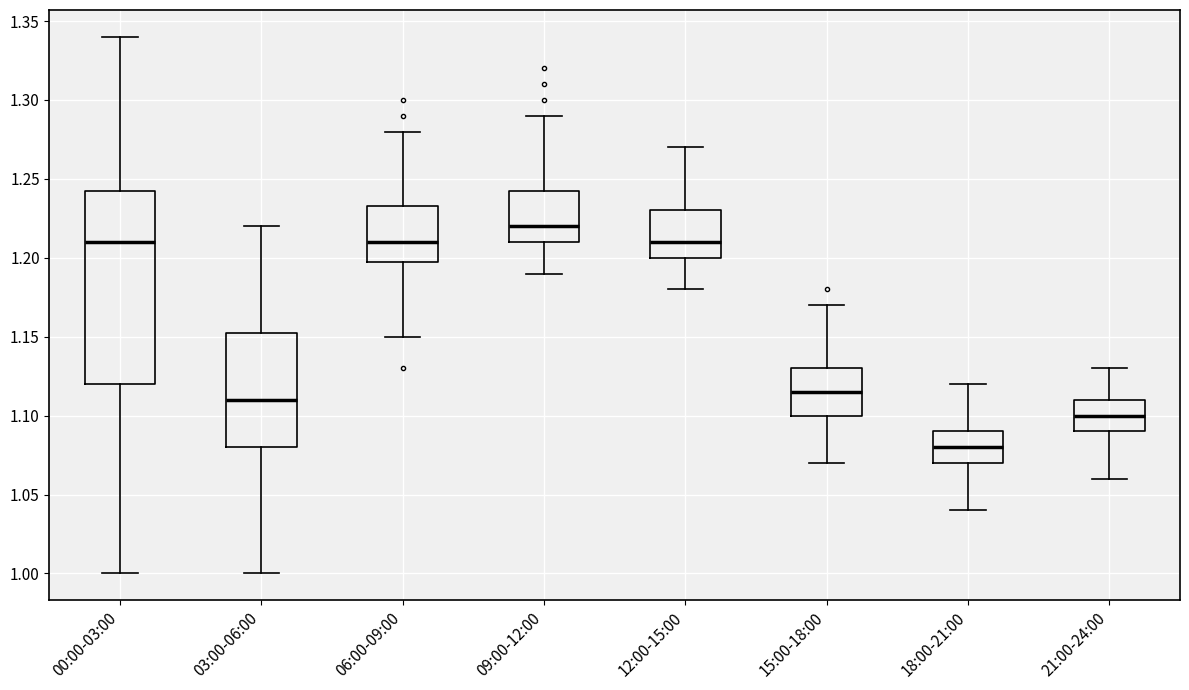

Which box is the tallest, from its lower edge to its upper edge?

00:00-03:00